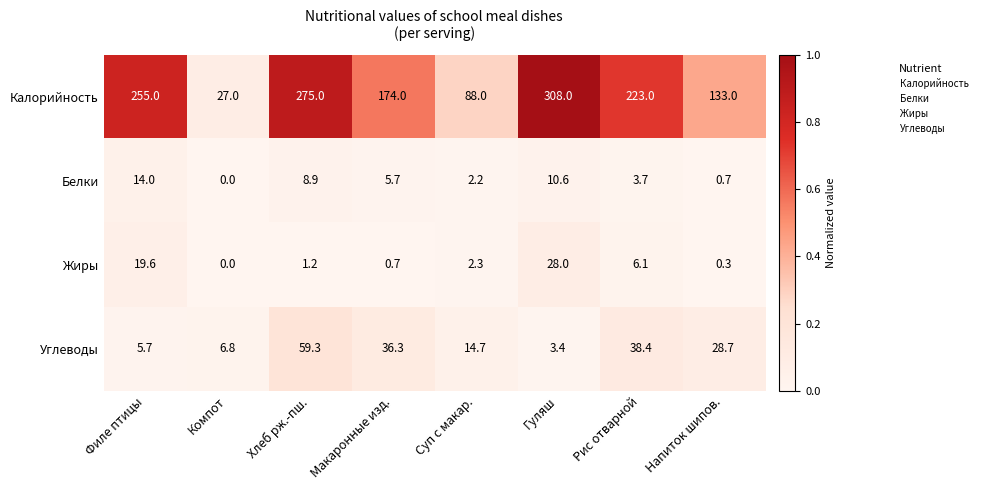

Which series has the largest total across all categories?

Калорийность